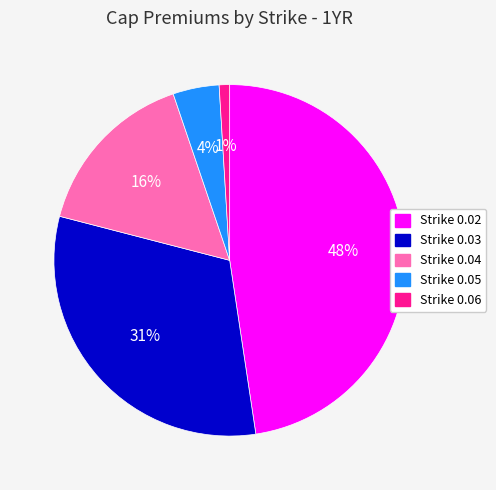

Approximately how many times larger is the value at Strike 0.05 compared to Strike 0.02?

0.1